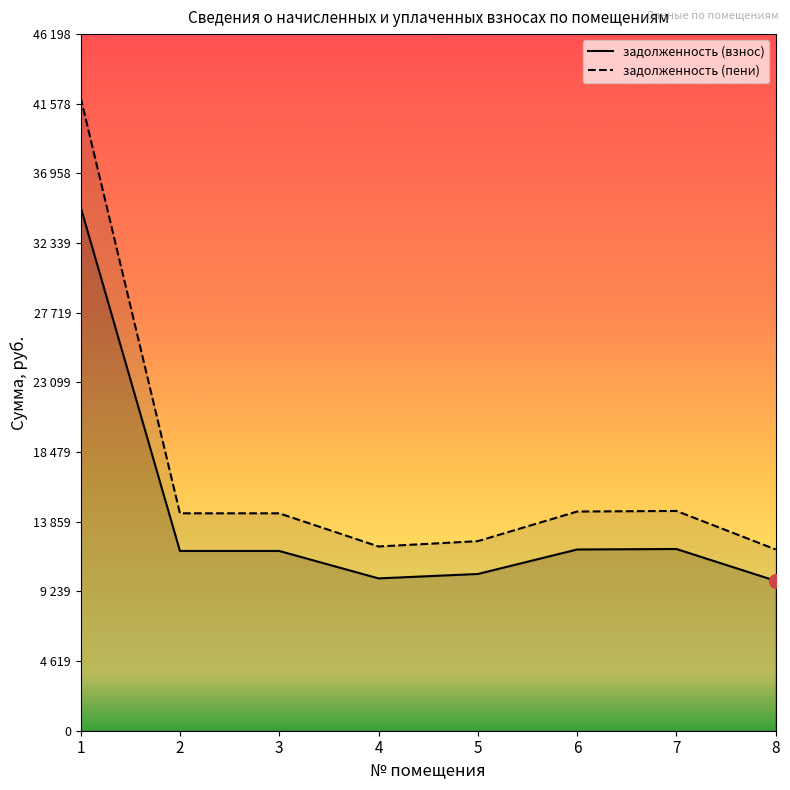

Which label corresponds to the largest value in the chart?

1